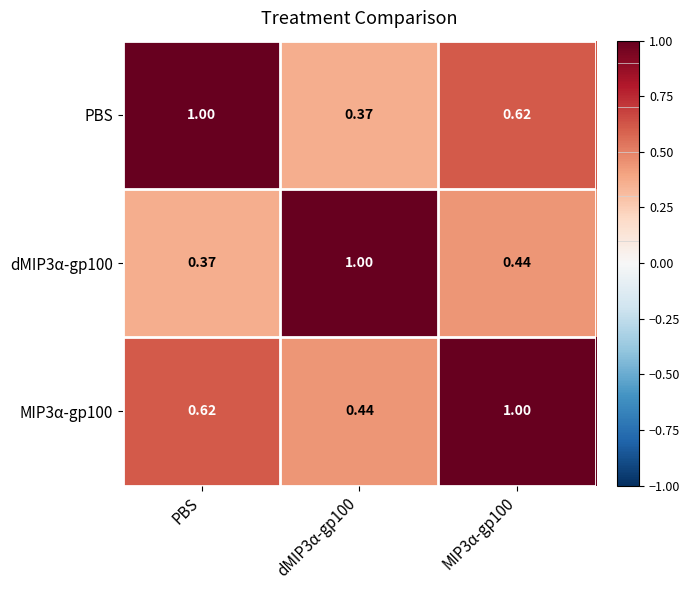

What is the total value across all series at MIP3α-gp100?

2.1